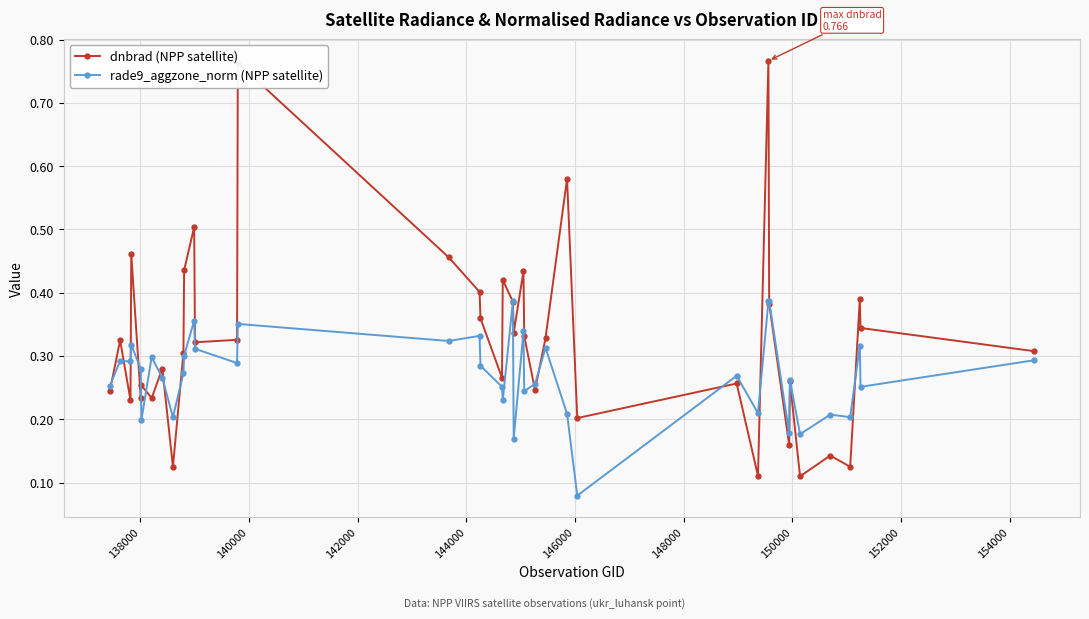

Does the chart display data point markers on the line(s)?

Yes